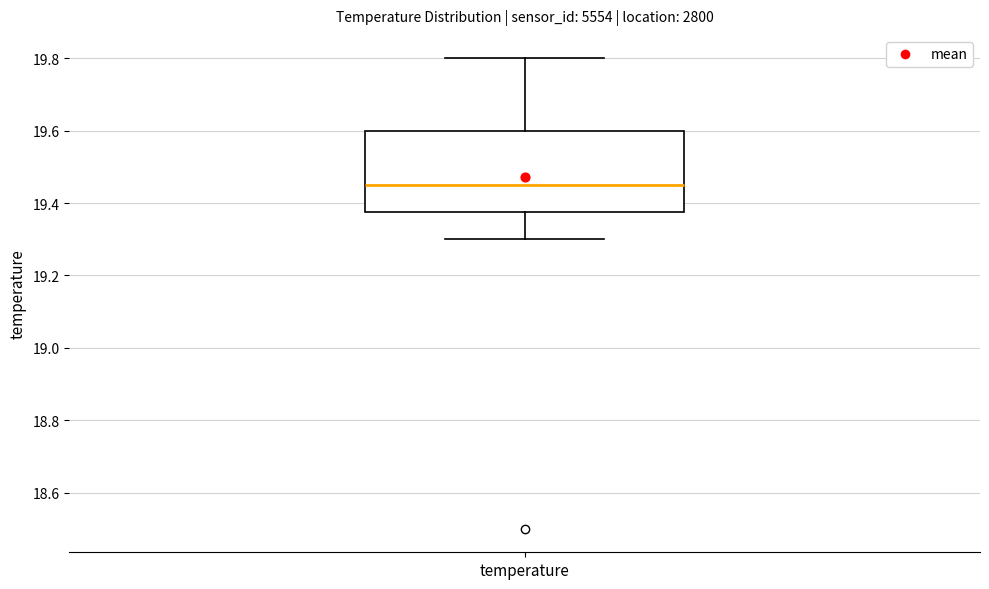

Read this box plot against the y-axis: the position of the median line, the range covered by the box, and the ends of both whiskers. The values are not printed on the chart, so give them approximately, as read against the axis.

median 19.46, box 19.38 to 19.60, whiskers 19.30 to 19.80